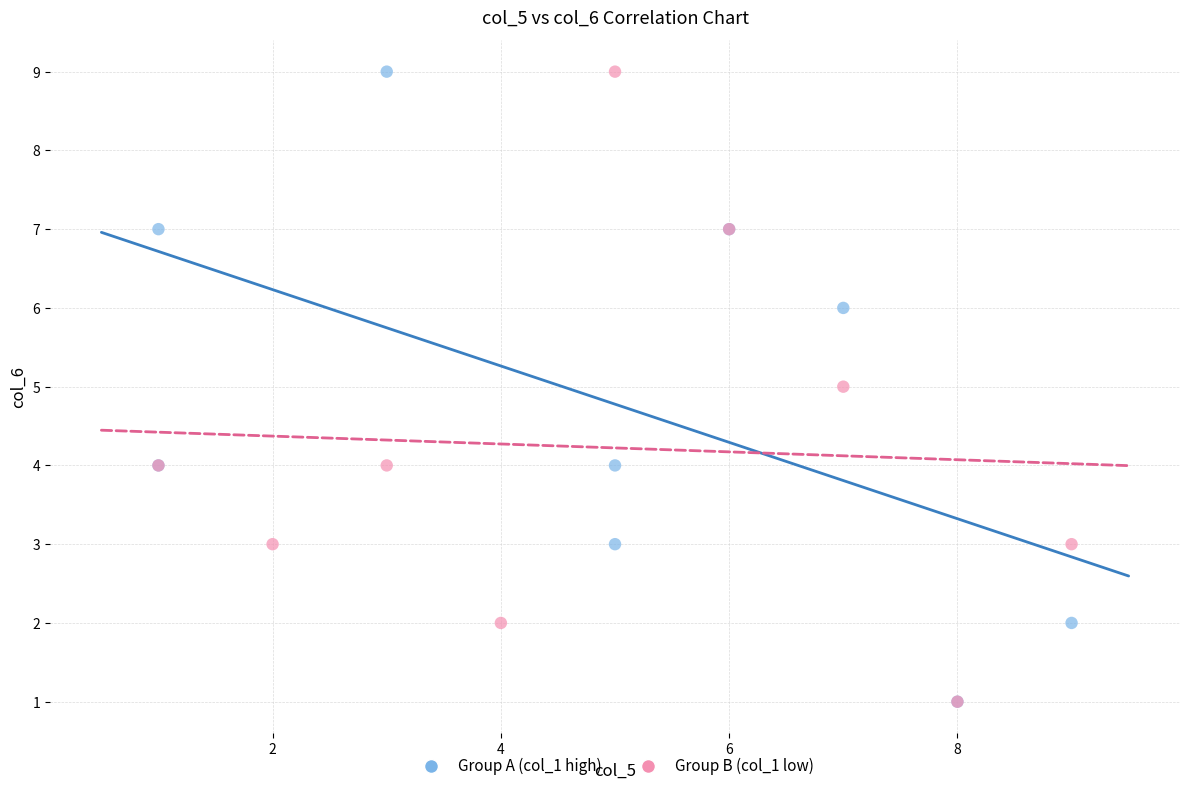

What are all the series names shown in the legend?

Group A (col_1 high), Group B (col_1 low)